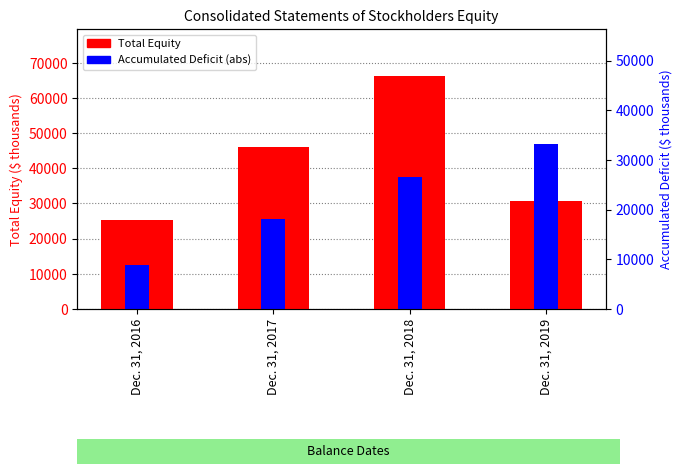

What is the lowest value of the Accumulated Deficit (abs) series?

12606